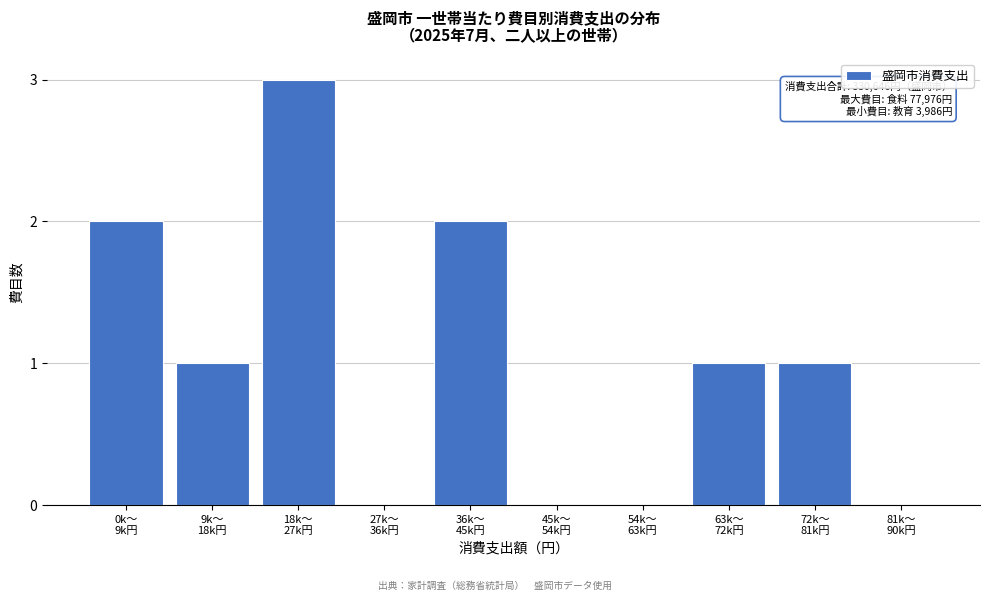

What is the maximum value shown in the chart?

3